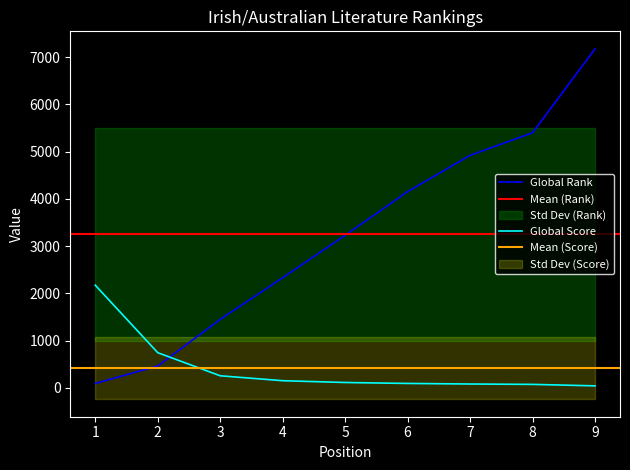

Which series has the widest spread of values?

Global Rank